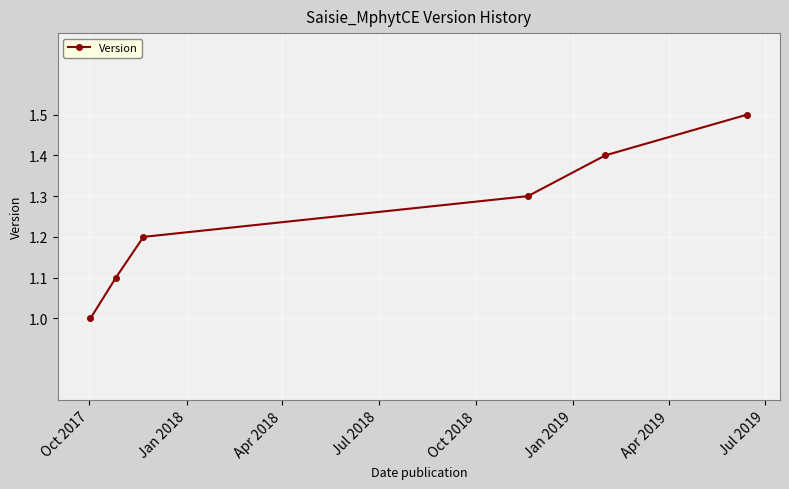

True or false: there are more than 2 points higher than both neighbors.

False